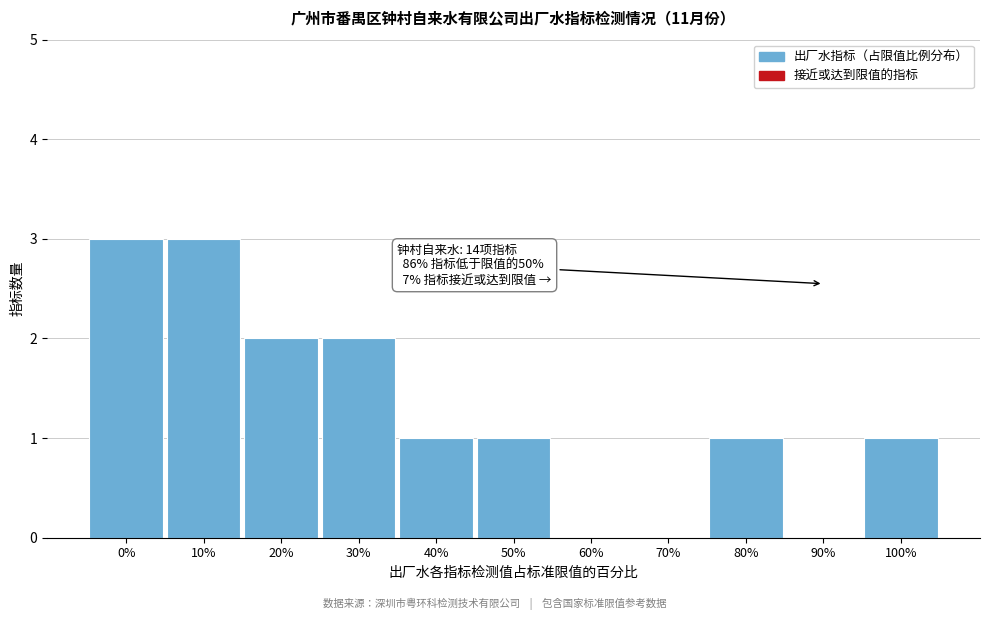

Reading left to right, what are all the values shown in this chart?

0%=3	10%=3	20%=2	30%=2	40%=1	50%=1	60%=0	70%=0	80%=1	90%=0	100%=1